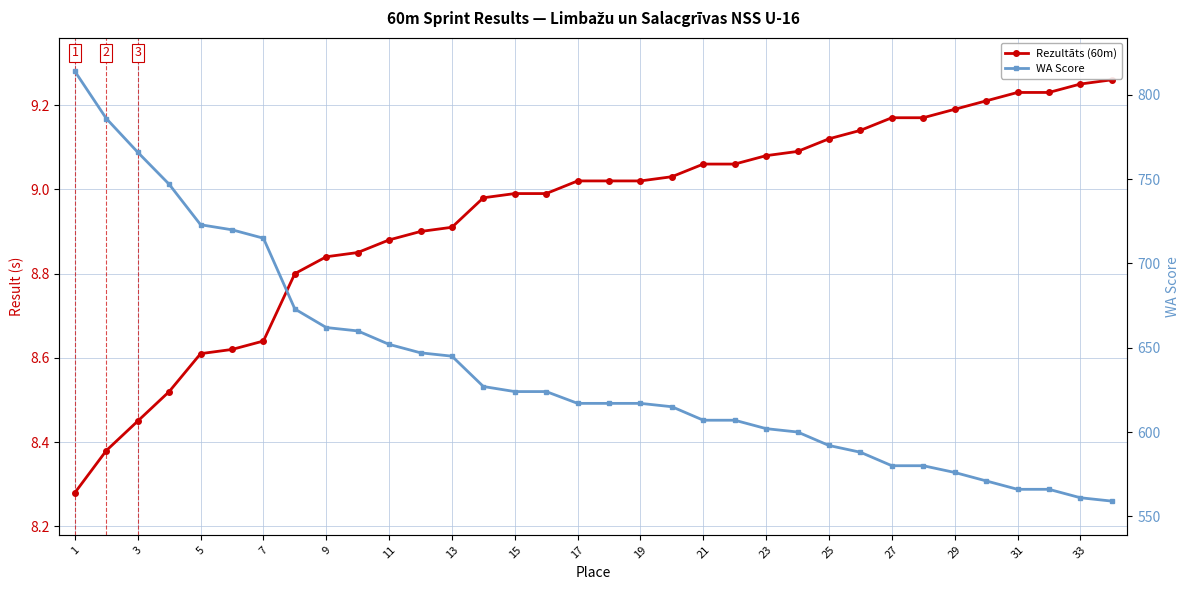

How many lines are shown in the chart?

2